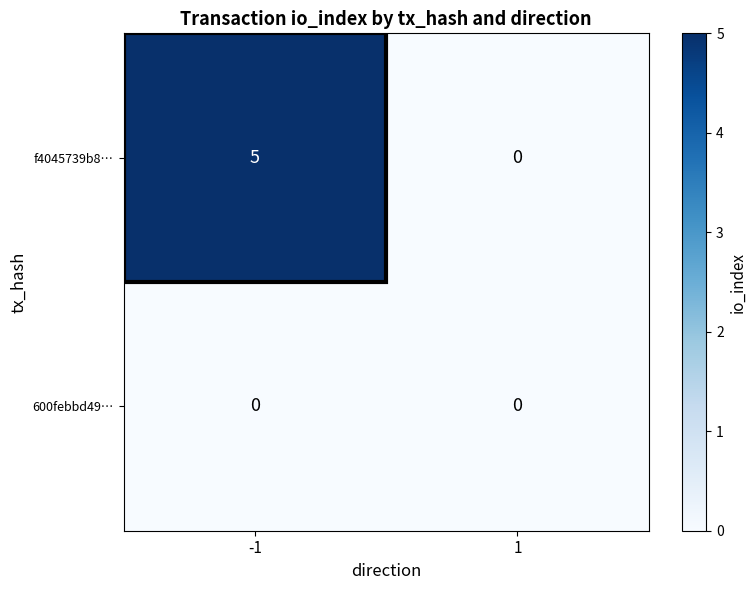

Count the number of data series in this chart.

2